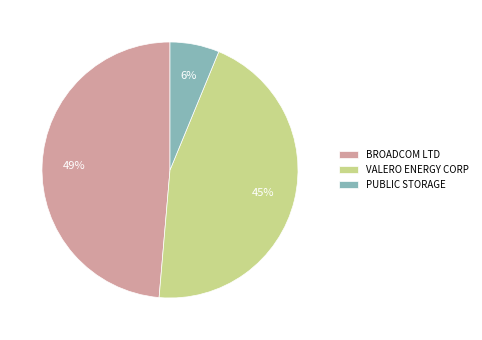

How many segments does this pie chart have?

3